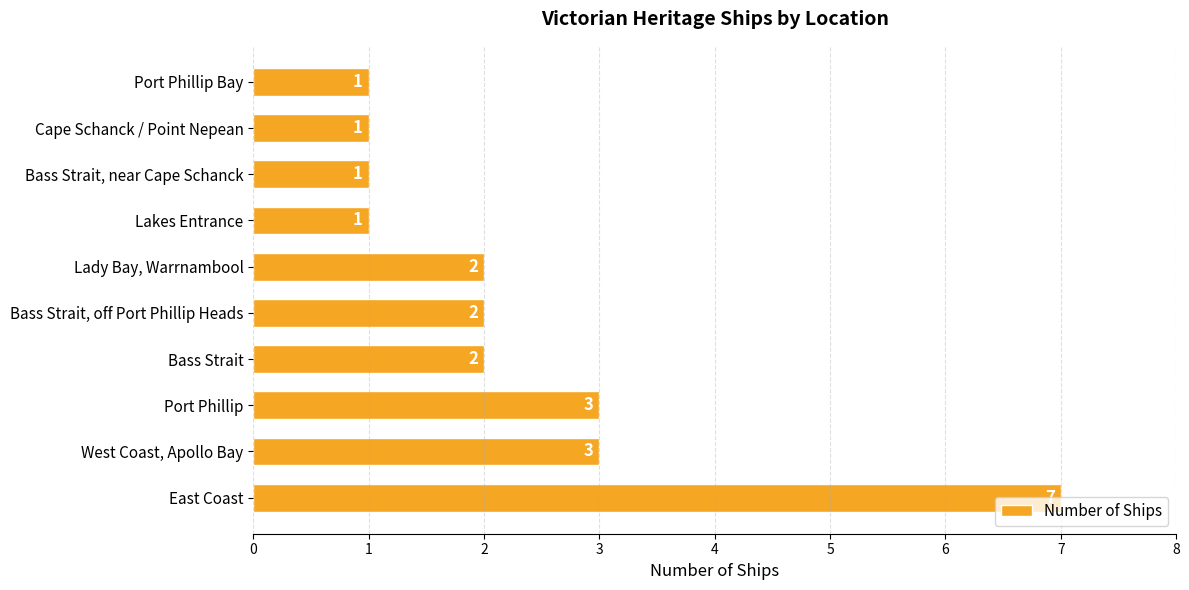

What is the change in value from East Coast to Cape Schanck / Point Nepean?

-6